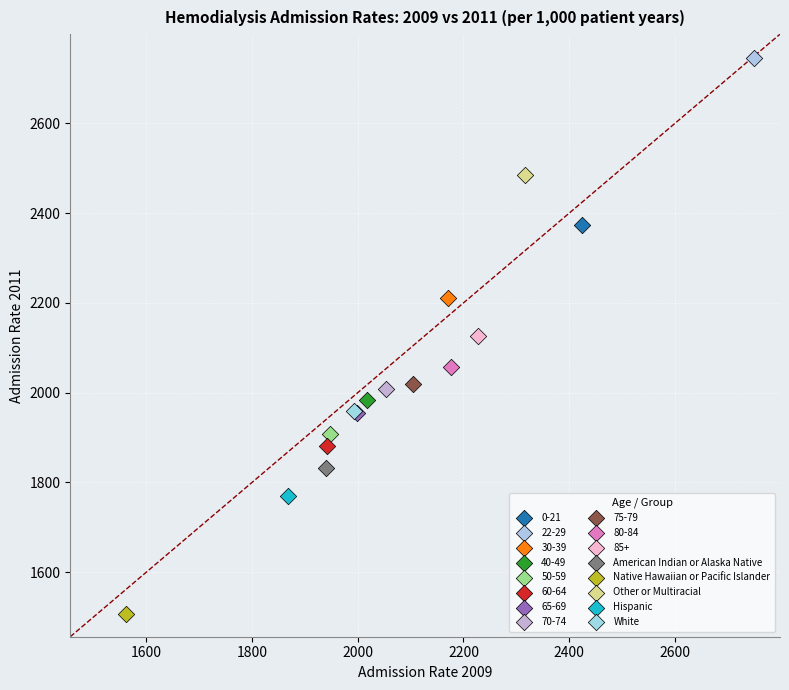

Which series reaches the minimum Y coordinate?

Native Hawaiian or Pacific Islander